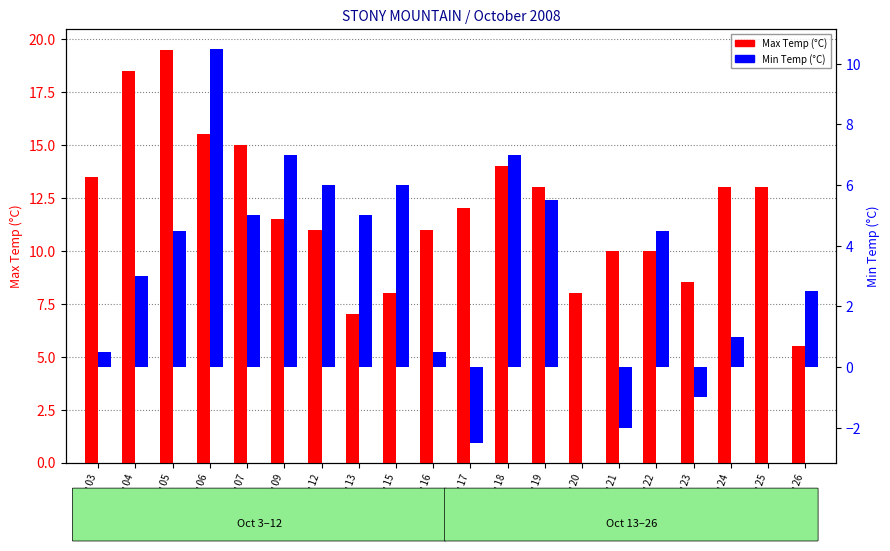

What is the spread (max minus min) of values at Day 18?

7.0